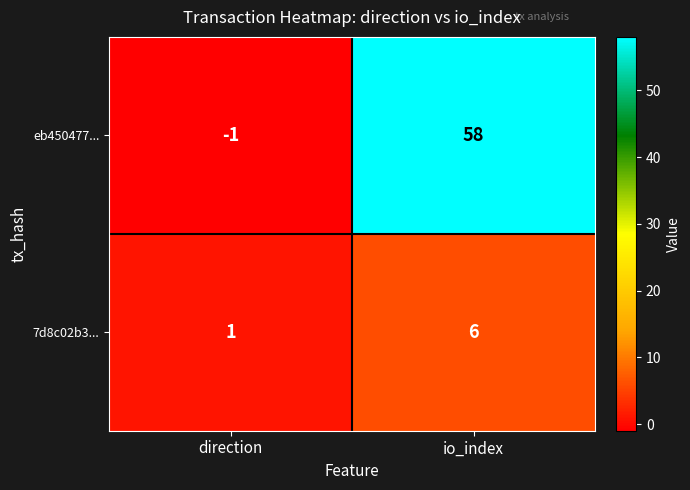

Rank the series by their average value, from highest to lowest.

eb450477..., 7d8c02b3...